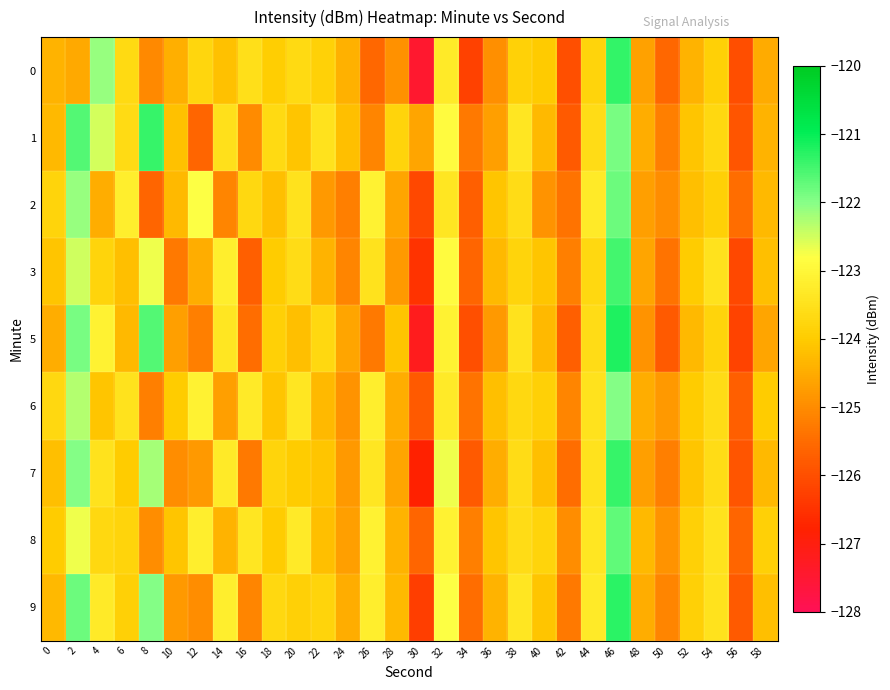

Which has a higher value, 12 or 40?

12